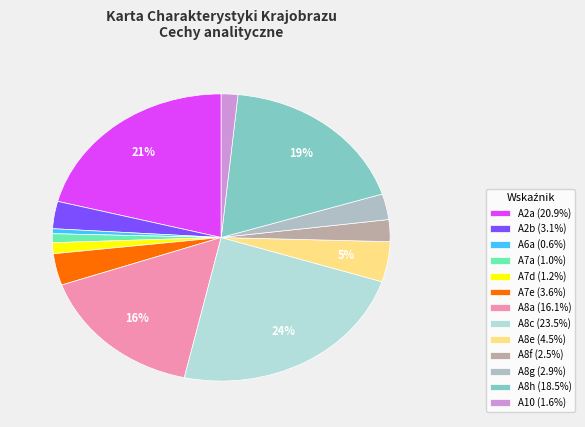

Count the number of slices in the pie.

13